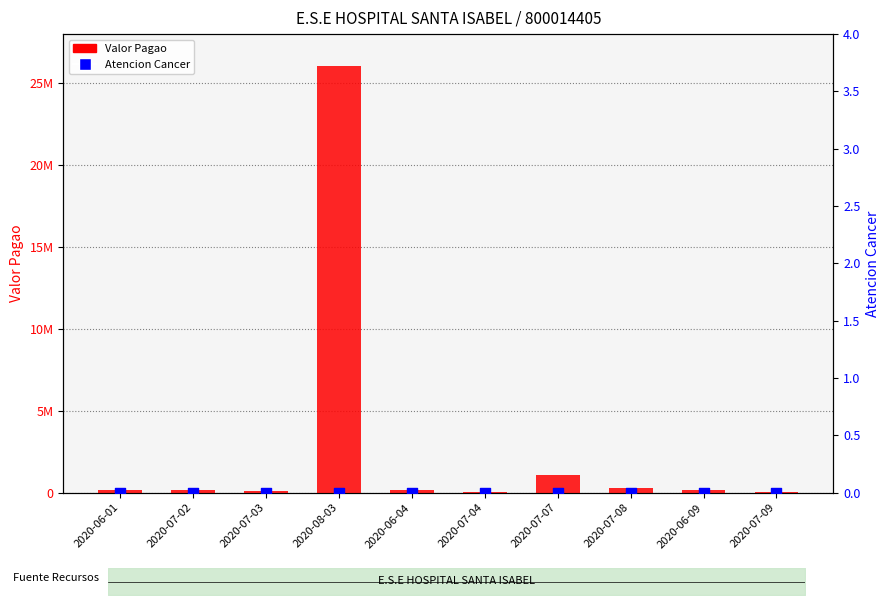

At how many categories does at least one series exceed 8079163?

1